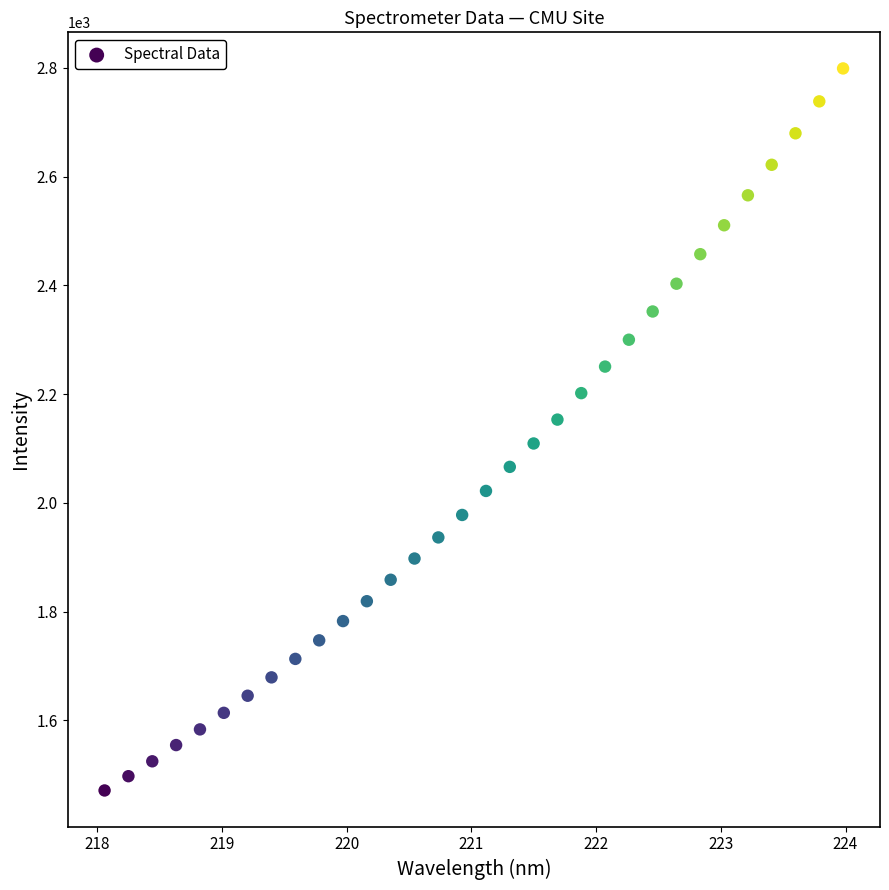

What is the range of Y values (max minus min)?

1328.2